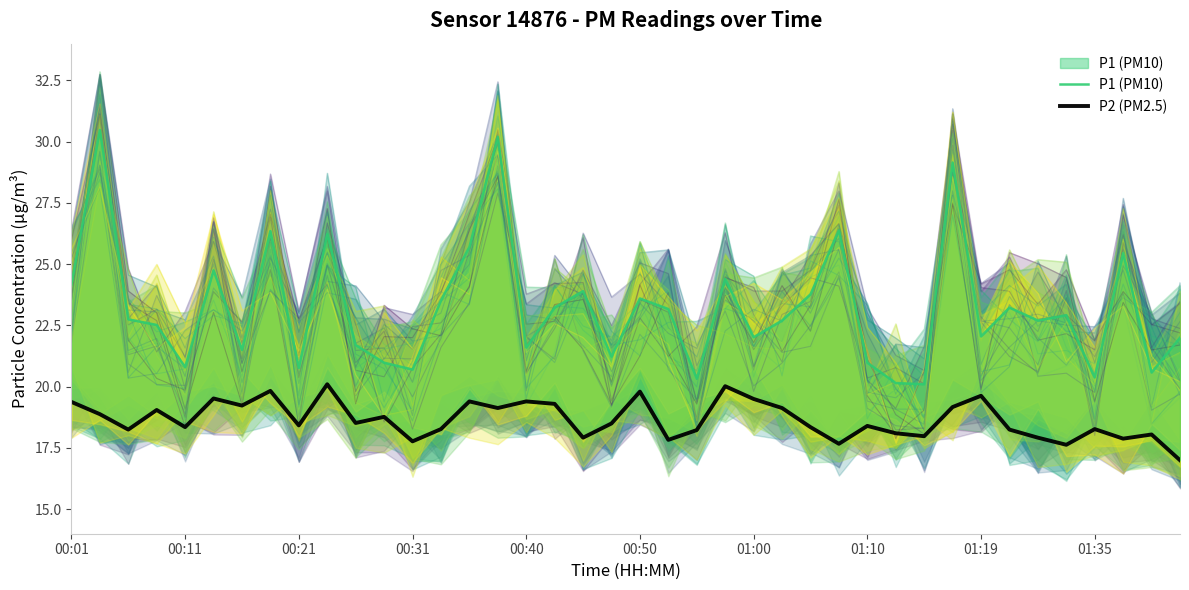

How many lines are shown in the chart?

2